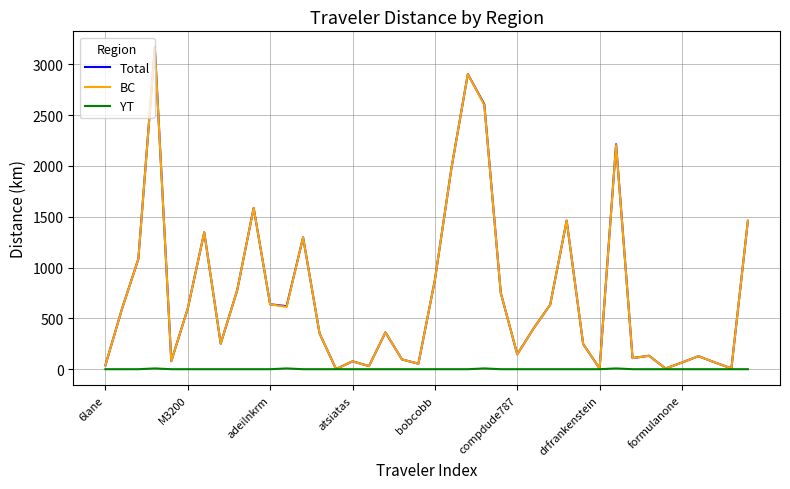

Count the number of categories in the chart.

40